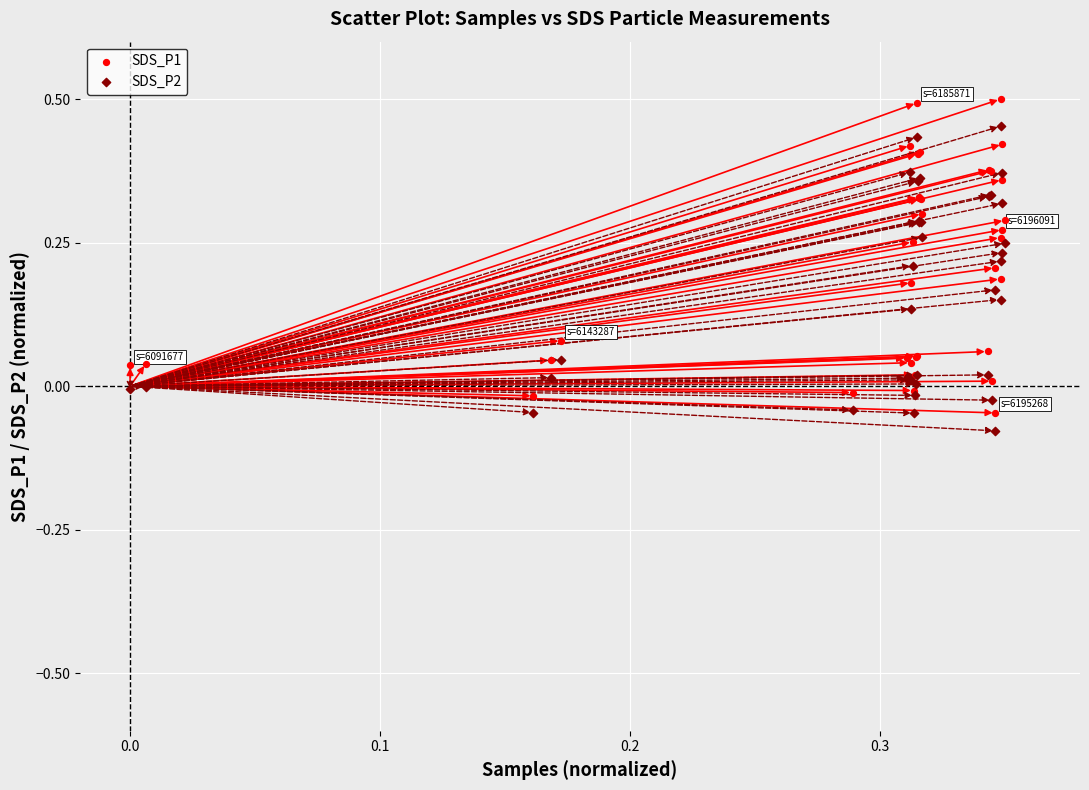

What are all the series names shown in the legend?

SDS_P1, SDS_P2